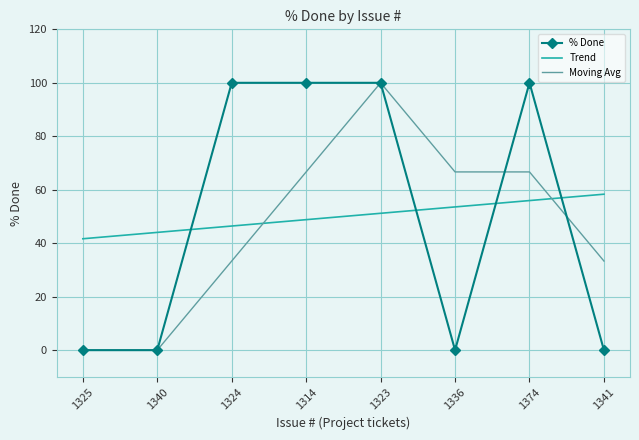

True or false: Trend has a value of 41.7 at 1325.

True